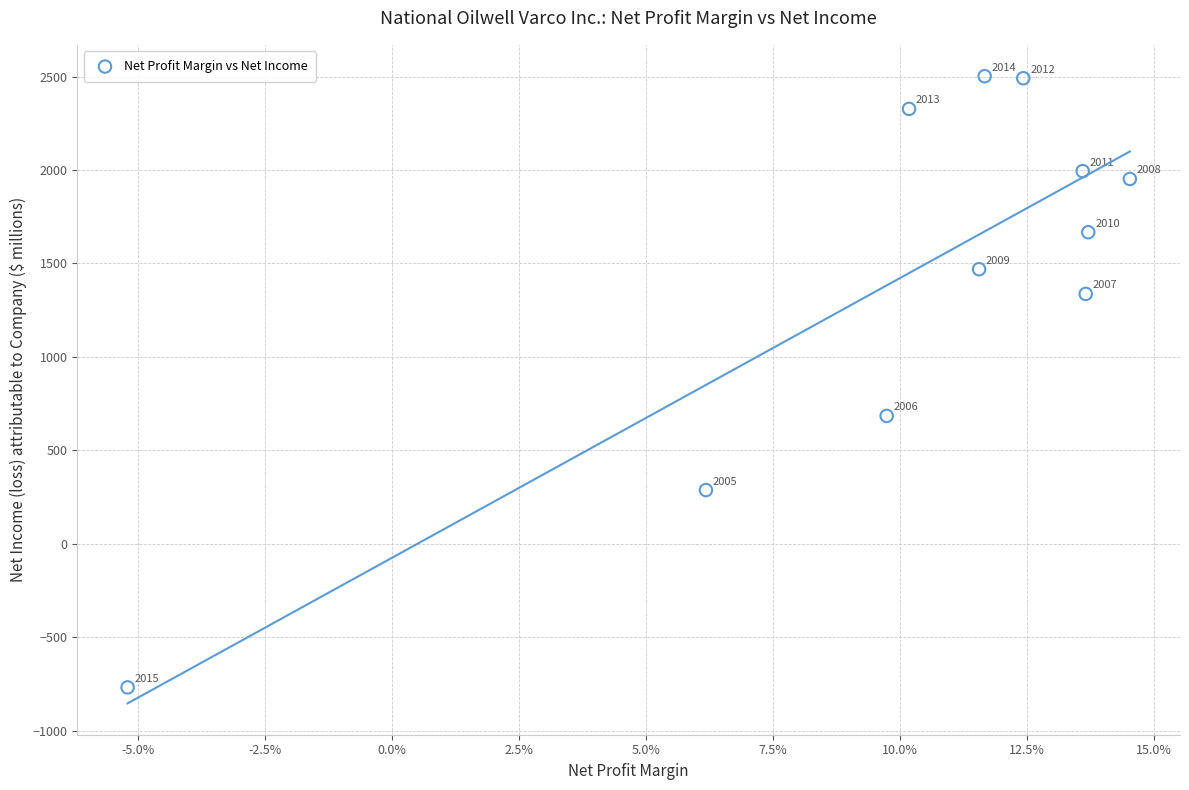

What is the average Y value?

1449